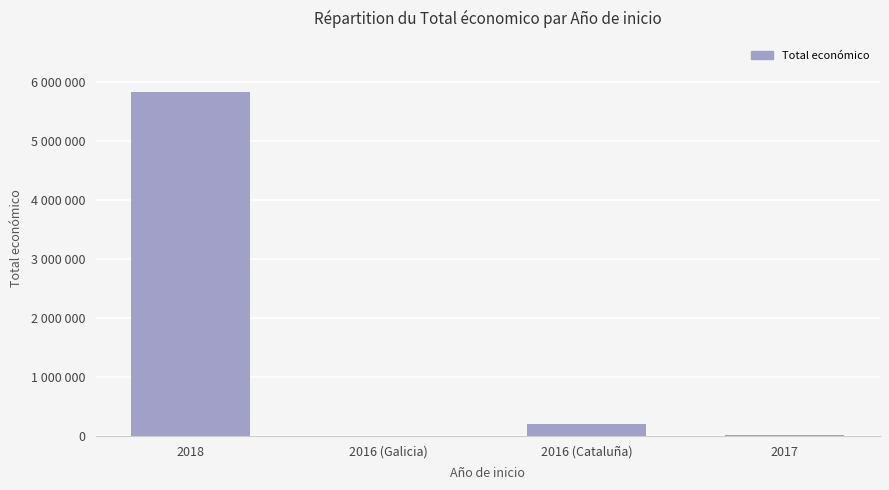

Reading left to right, list all the values displayed in this chart.

5819964	6000	199983	9148